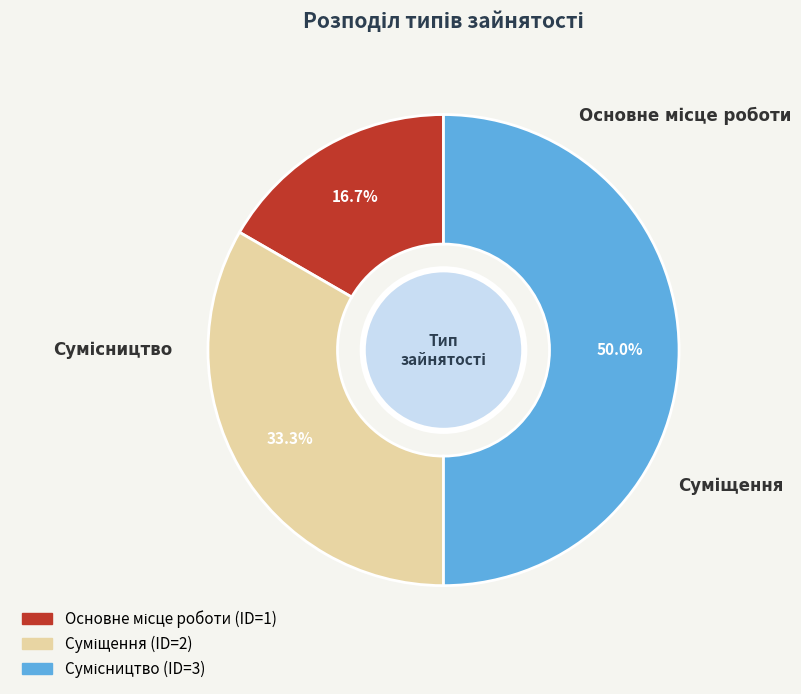

Count the number of slices in the pie.

3